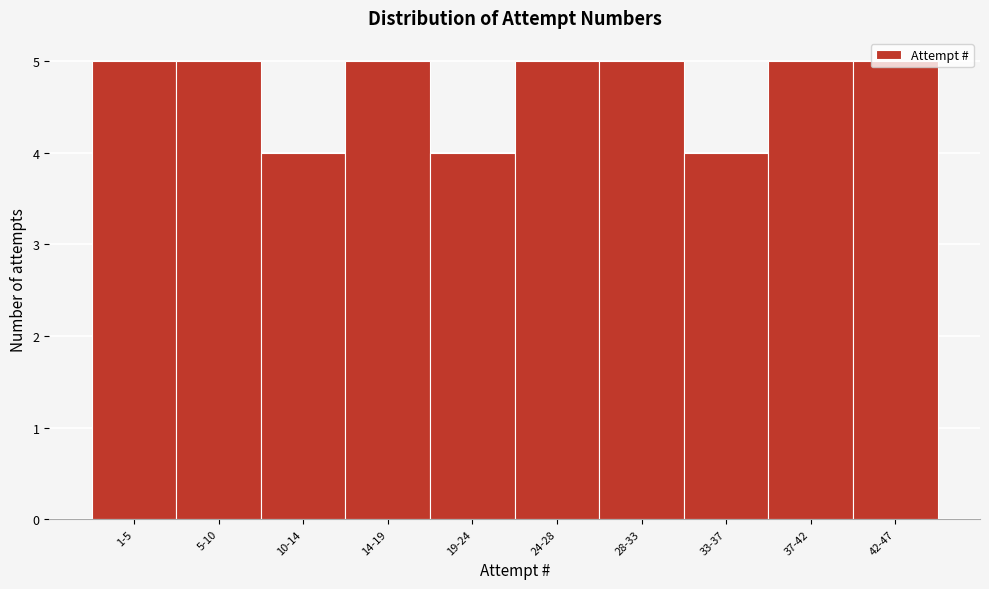

What is the greatest value displayed?

5